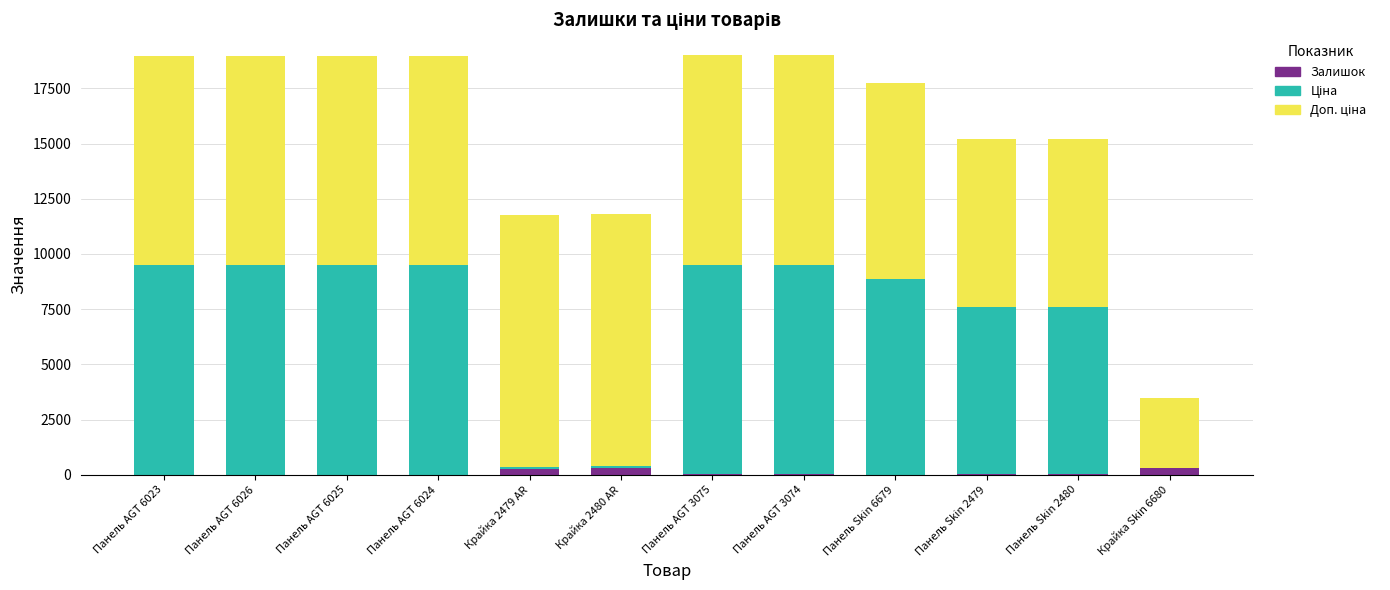

How many series are shown in this chart?

3